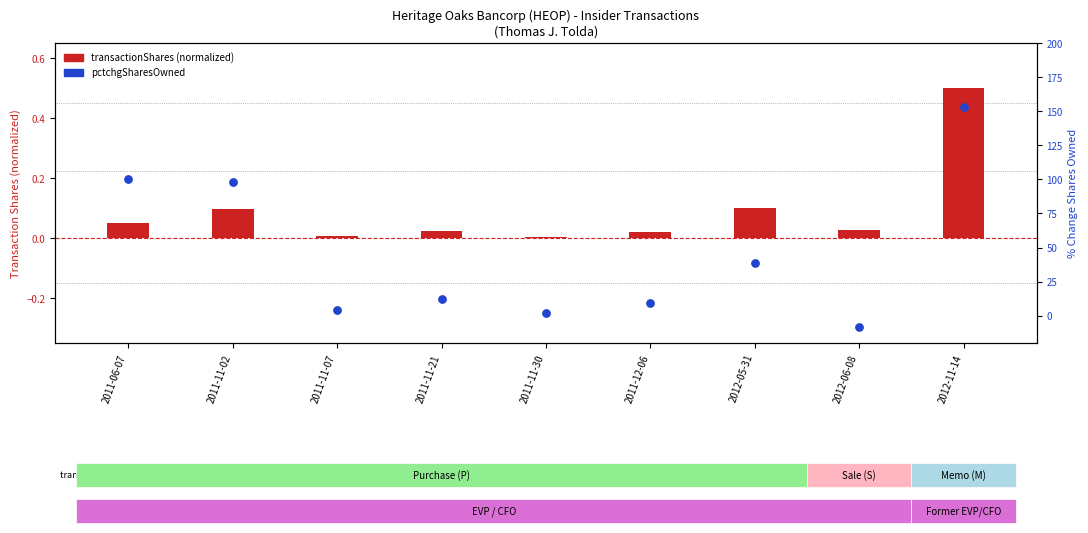

What is the total value across all series at 2011-11-07?

4.0